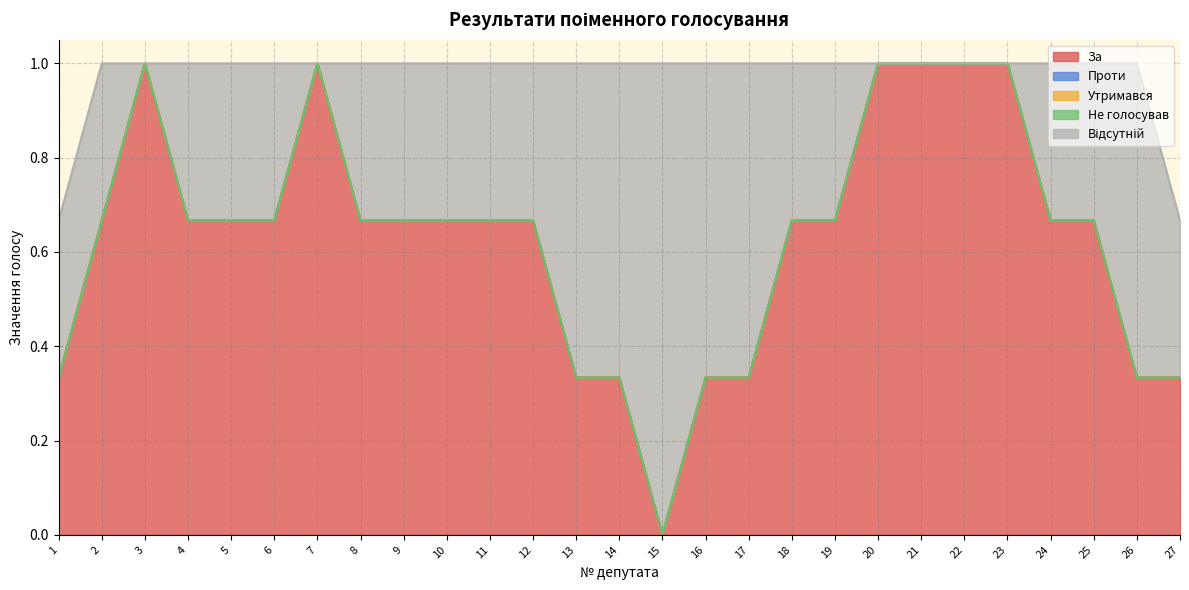

Which category has the highest value in the Утримався series?

1